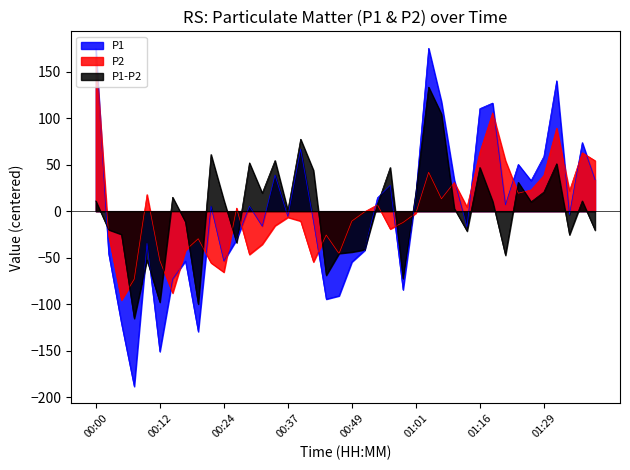

What are all the series names shown in the legend?

P1, P2, P1-P2